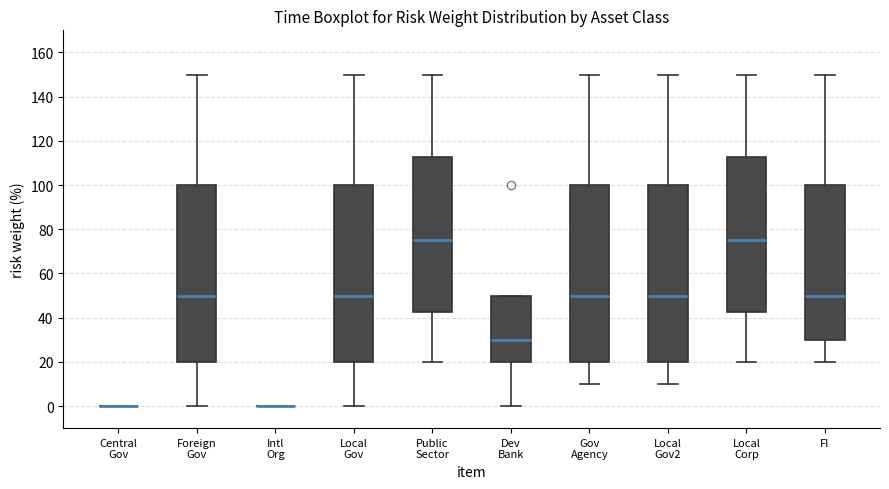

Reading left to right, transcribe this box plot: for each box, give where its median line is, the range the box spans, and where its two whiskers end, as read against the y-axis. The values are not printed on the chart, so give them approximately, as read against the axis.

Central Gov: box collapsed to a line at 0, whiskers 0 to 0
Foreign Gov: median 50, box 20 to 100, whiskers 0 to 150
Intl Org: box collapsed to a line at 0, whiskers 0 to 0
Local Gov: median 50, box 20 to 100, whiskers 0 to 150
Public Sector: median 76, box 42 to 112, whiskers 20 to 150
Dev Bank: median 30, box 20 to 50, whiskers 0 to 50
Gov Agency: median 50, box 20 to 100, whiskers 10 to 150
Local Gov2: median 50, box 20 to 100, whiskers 10 to 150
Local Corp: median 76, box 42 to 112, whiskers 20 to 150
FI: median 50, box 30 to 100, whiskers 20 to 150